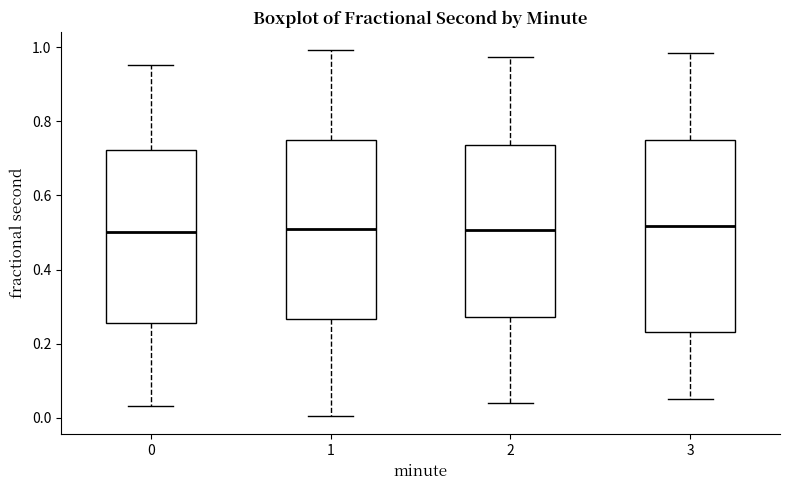

Reading left to right, read every box against the y-axis: the position of its median line, the range the box covers, and the ends of its whiskers. The values are not printed on the chart, so give them approximately, as read against the axis.

0: median 0.50, box 0.26 to 0.72, whiskers 0.04 to 0.96
1: median 0.50, box 0.26 to 0.76, whiskers 0.00 to 1.00
2: median 0.50, box 0.28 to 0.74, whiskers 0.04 to 0.98
3: median 0.52, box 0.24 to 0.74, whiskers 0.06 to 0.98